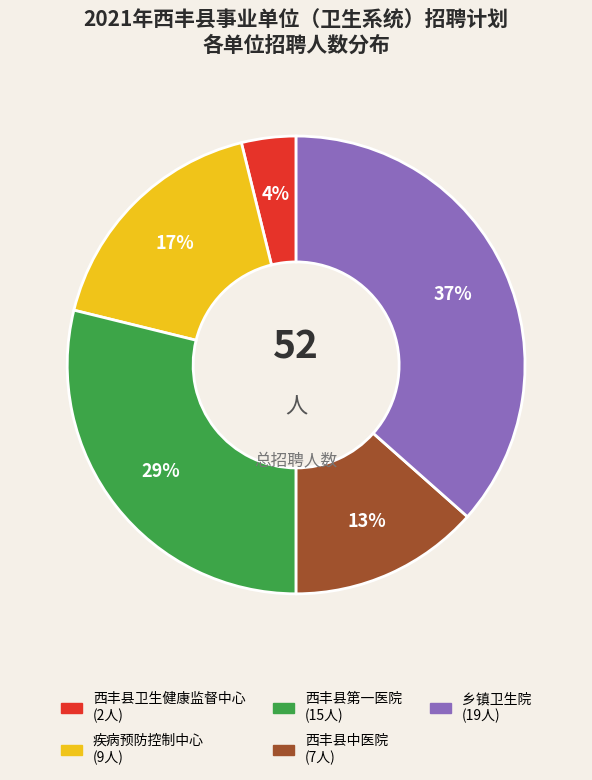

Is there any slice that represents more than half of the pie?

No